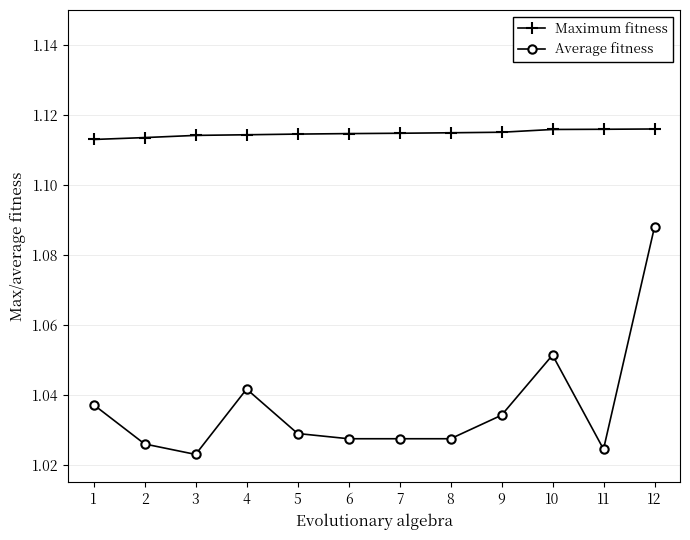

At how many categories does at least one series exceed 1?

12